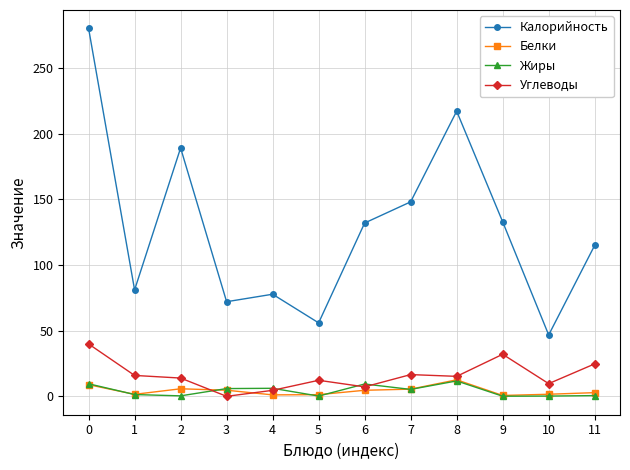

What are all the series names shown in the legend?

Калорийность, Белки, Жиры, Углеводы